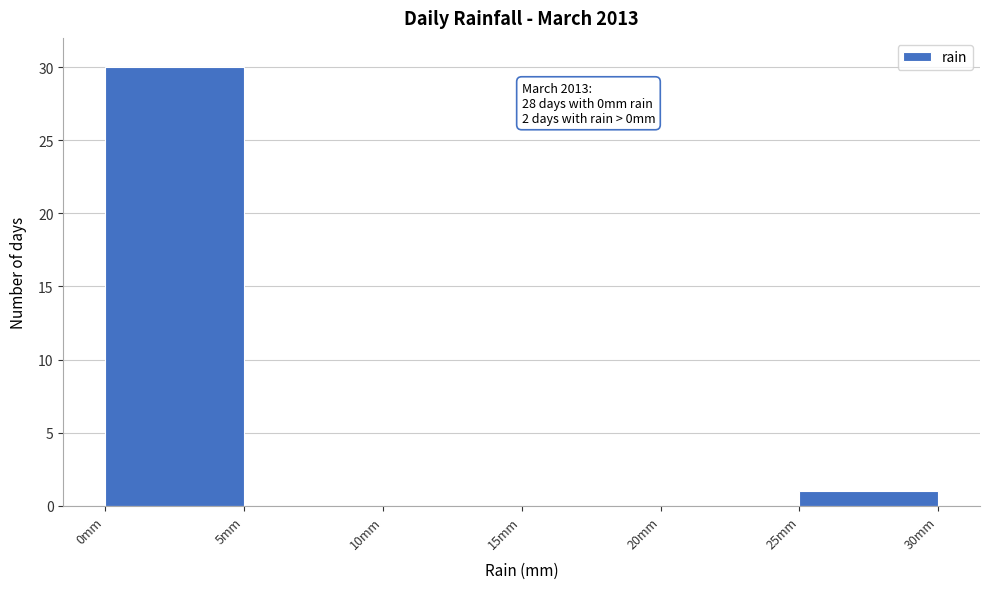

Which range on the x-axis has the tallest bar?

0 to 5